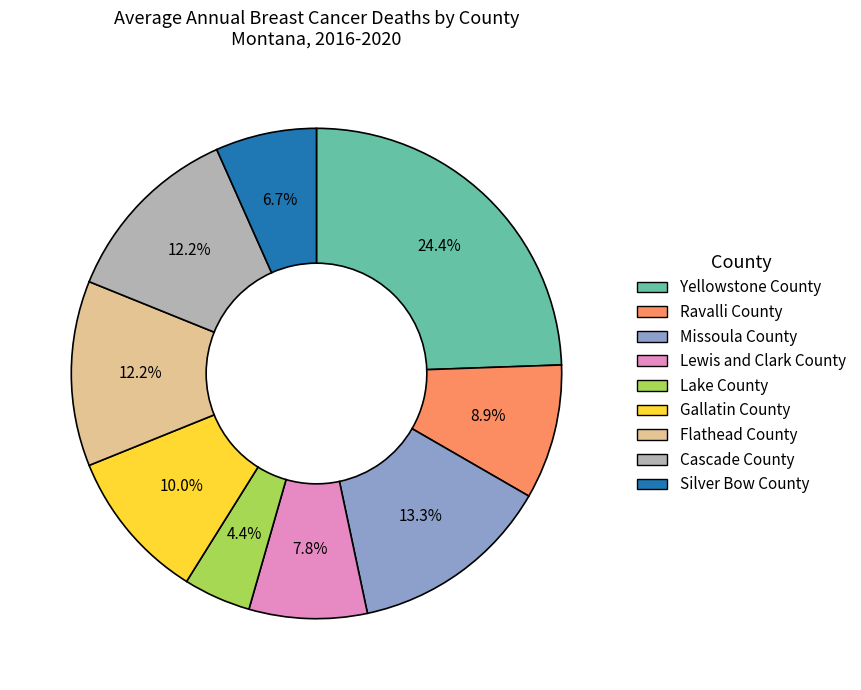

Which category has the smallest portion of the pie?

Lake County